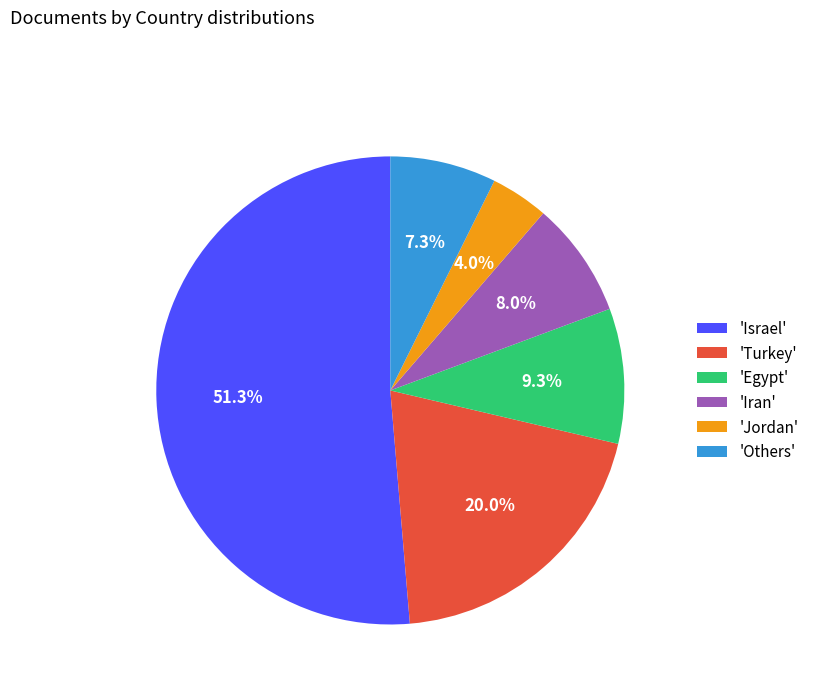

What is the smallest slice in the pie chart?

'Jordan'